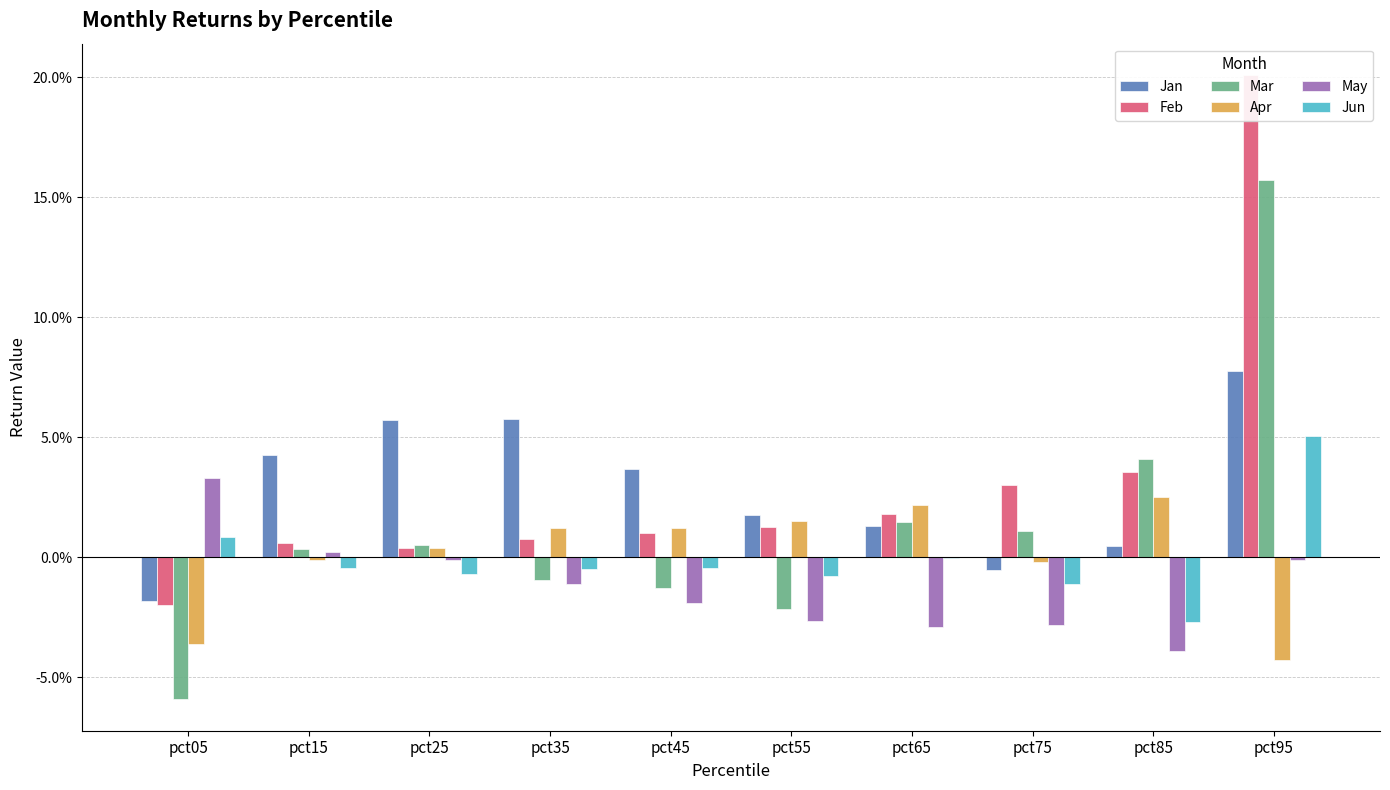

At which category is the sum across all series the highest?

pct95